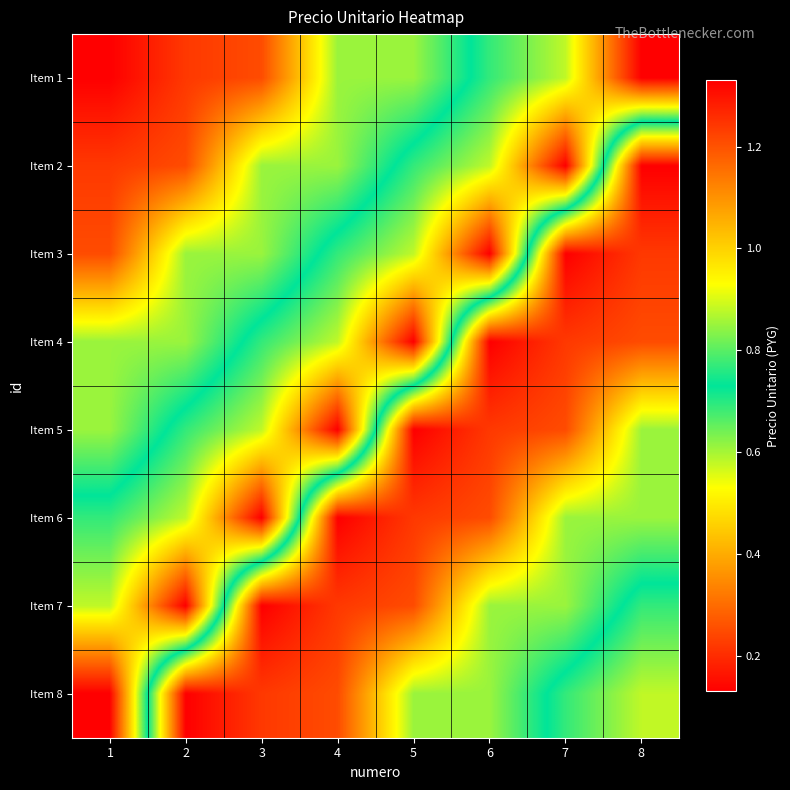

List the series in order of their peak value, highest first.

Item 1, Item 2, Item 3, Item 4, Item 5, Item 6, Item 7, Item 8